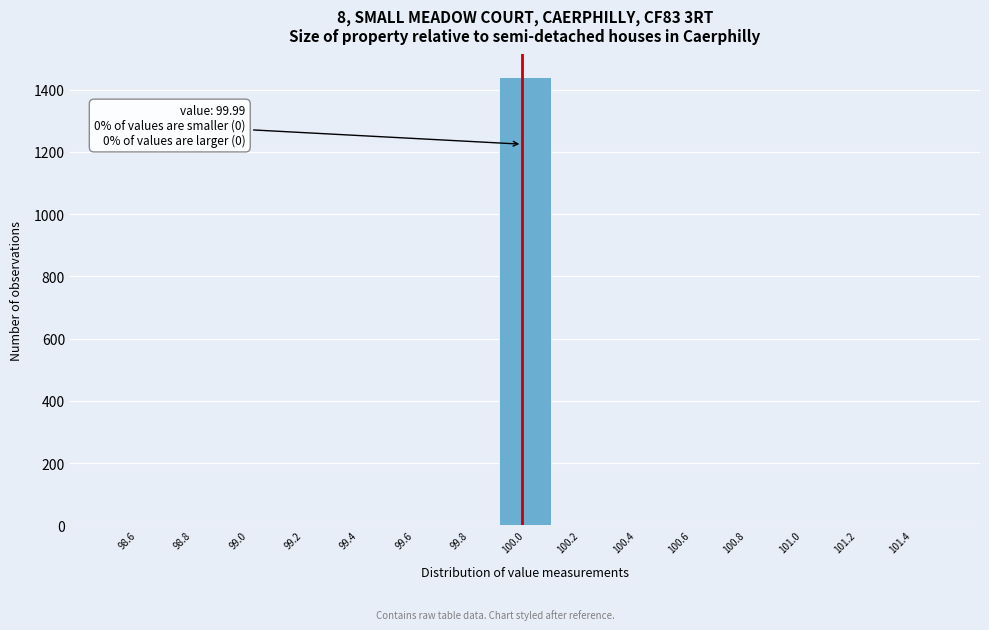

Reading left to right, extract all data points from this chart.

98.6=0	98.8=0	99.0=0	99.2=0	99.4=0	99.6=0	99.8=0	100.0=1441	100.2=0	100.4=0	100.6=0	100.8=0	101.0=0	101.2=0	101.4=0